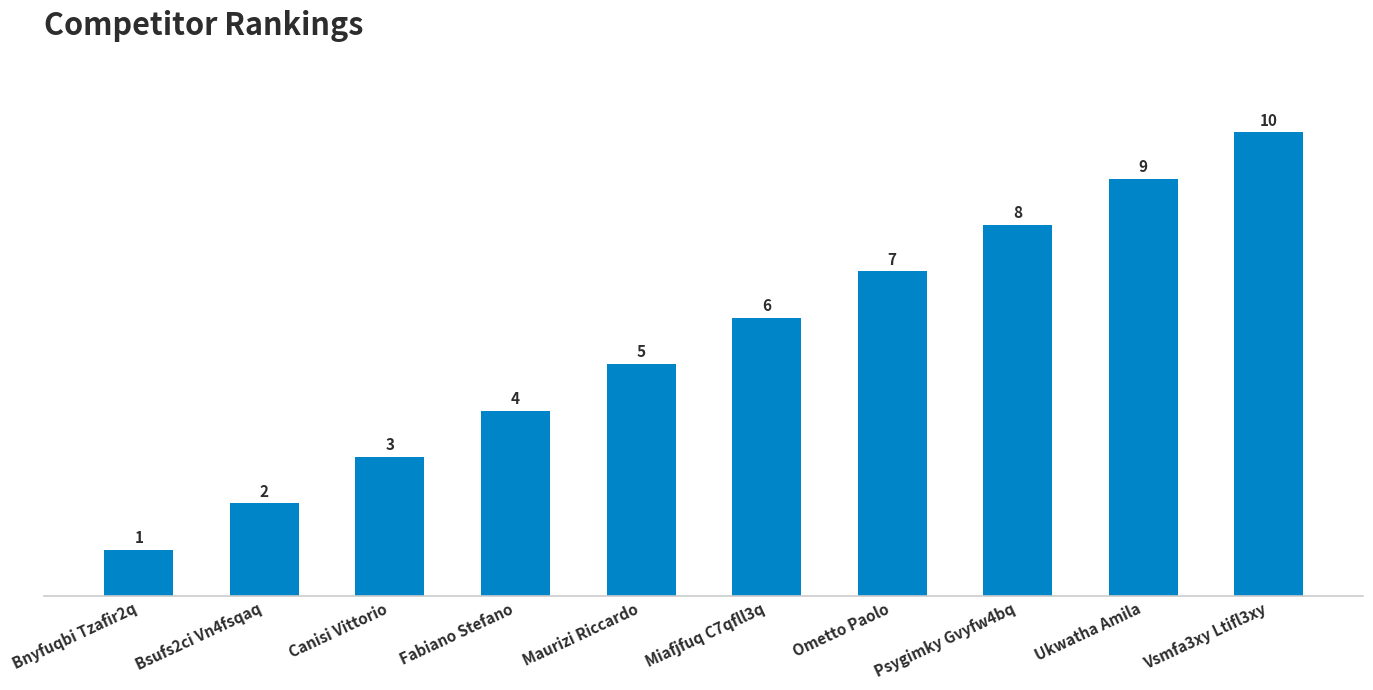

What is the approximate value at Canisi Vittorio?

3